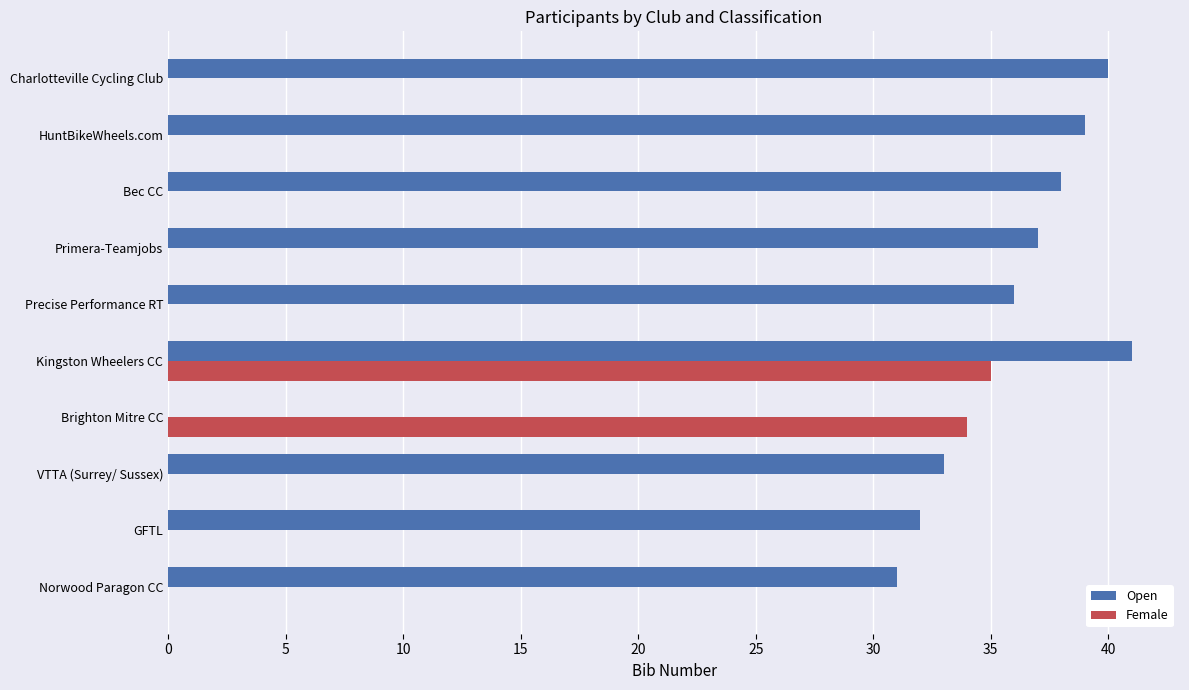

True or false: Open has a value of 13 at Charlotteville Cycling Club.

False